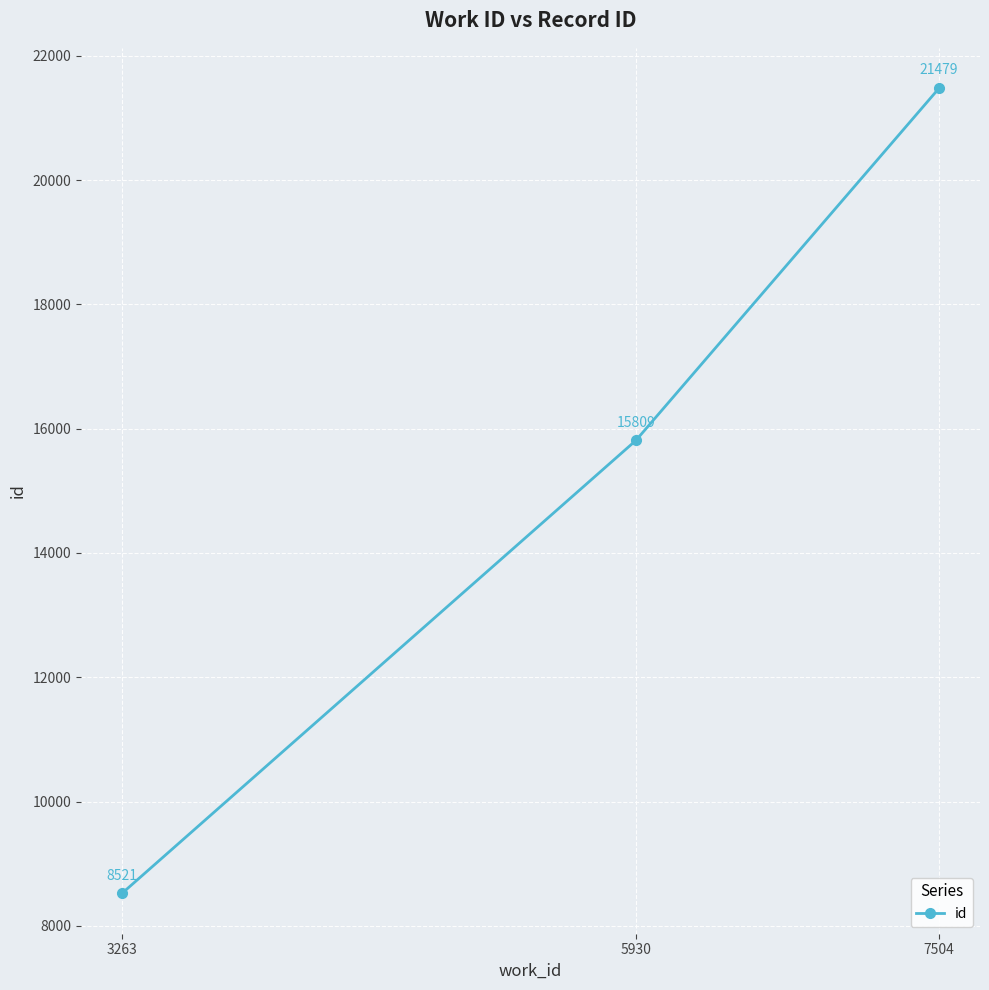

Which category has the highest value across all series?

7504